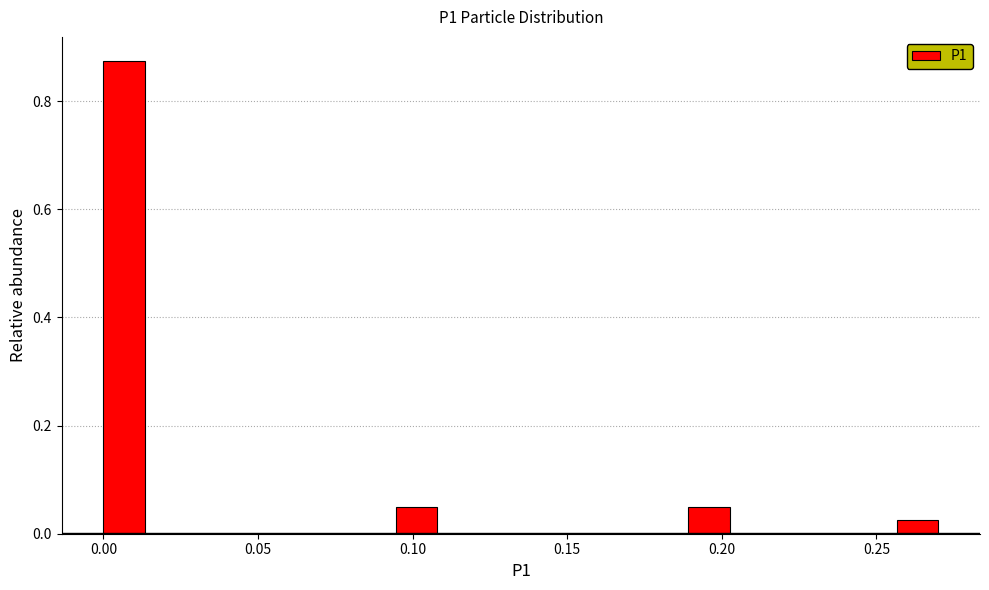

Around what value on the x-axis is the tallest bar? Give the approximate position of its centre, as read against the axis.

0.005